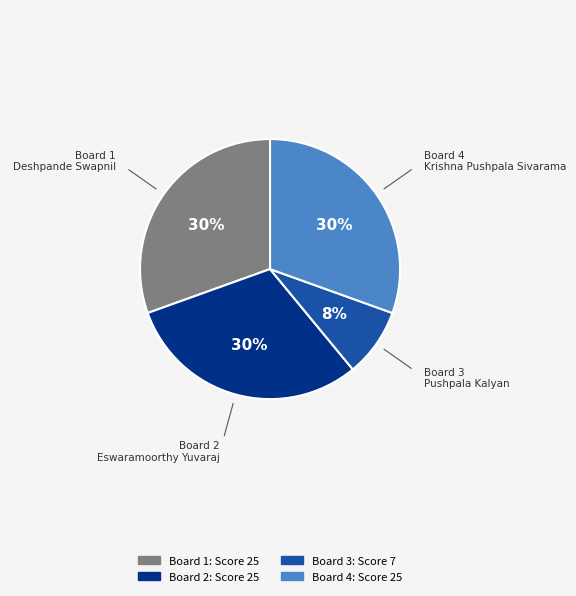

Which category has the biggest portion of the pie?

Board 1
Deshpande Swapnil